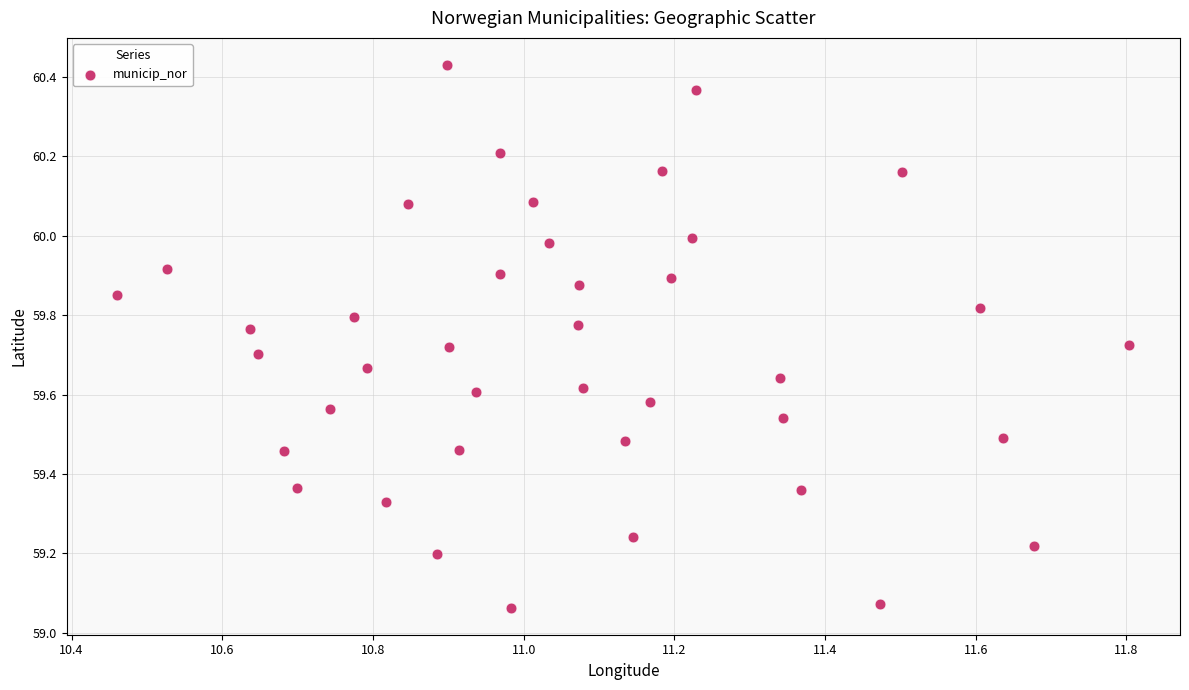

What is the range of Y values (max minus min)?

1.4